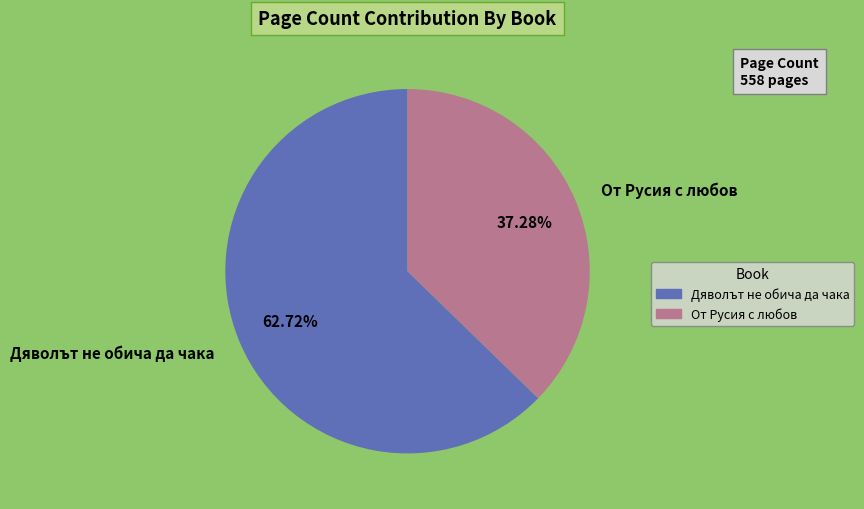

How many segments does this pie chart have?

2